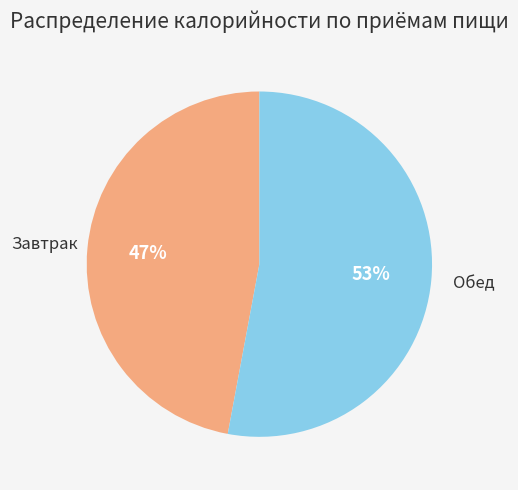

Does Обед represent more than half of the total?

Yes